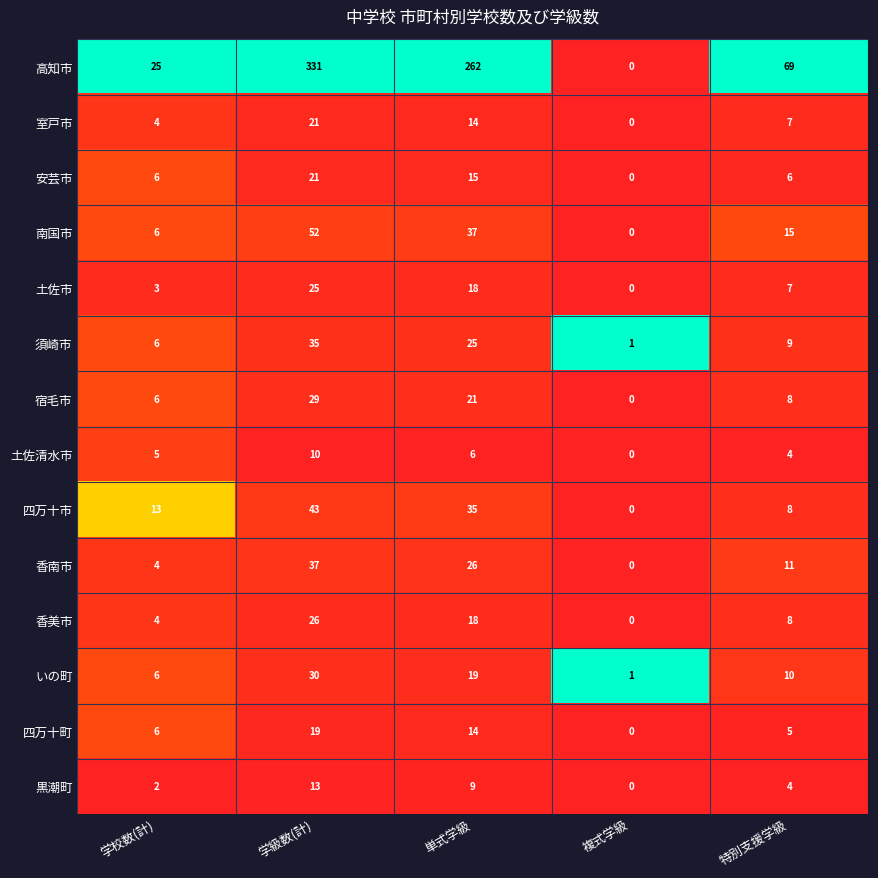

At which label does 香美市 first exceed 8?

学級数(計)